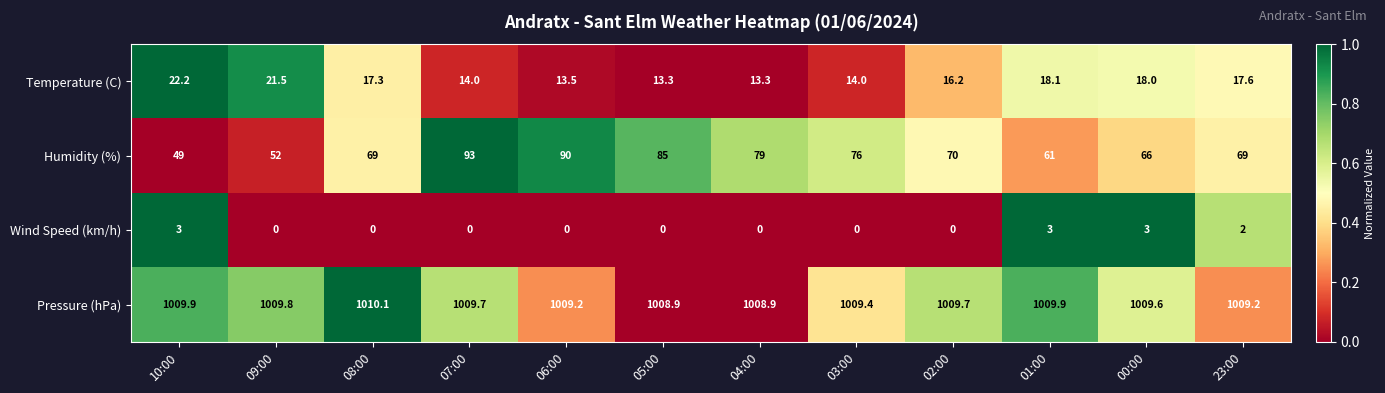

Between 09:00 and 01:00, which series saw the biggest shift?

Humidity (%)